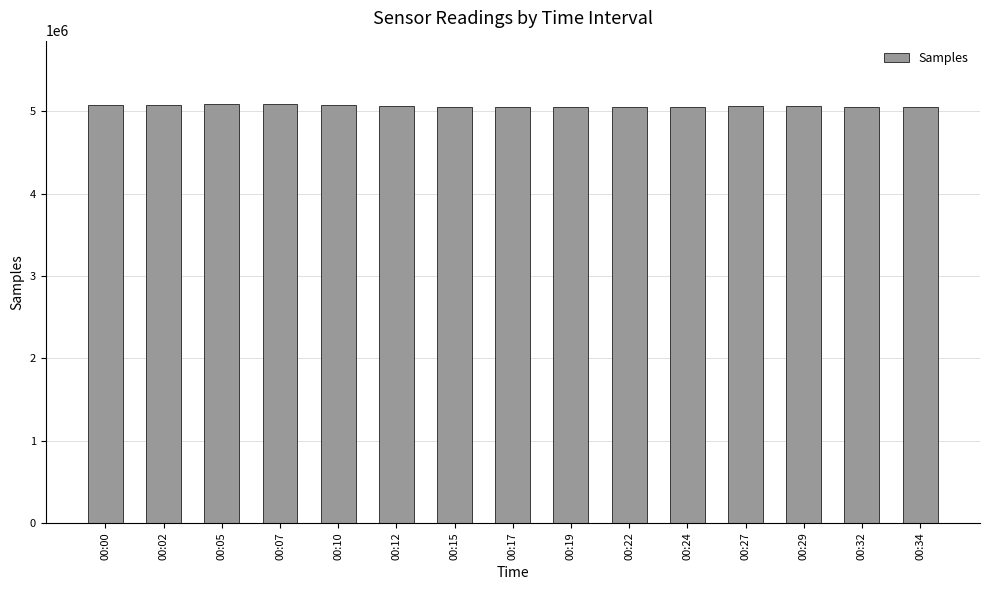

The chart shows a value of 5070606 at 00:00. True or false?

True